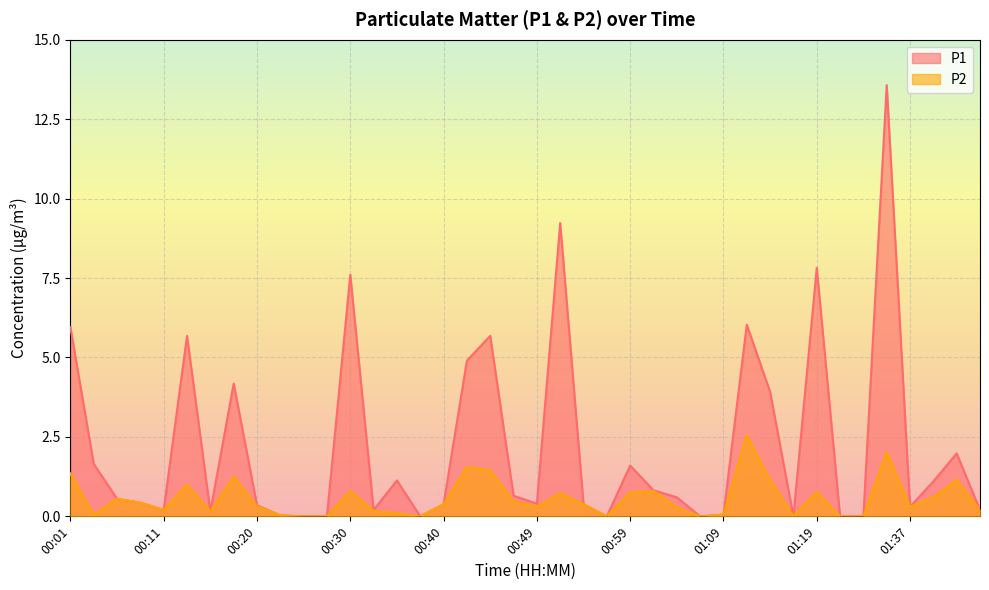

True or false: P2 and P1 intersect in this chart.

False